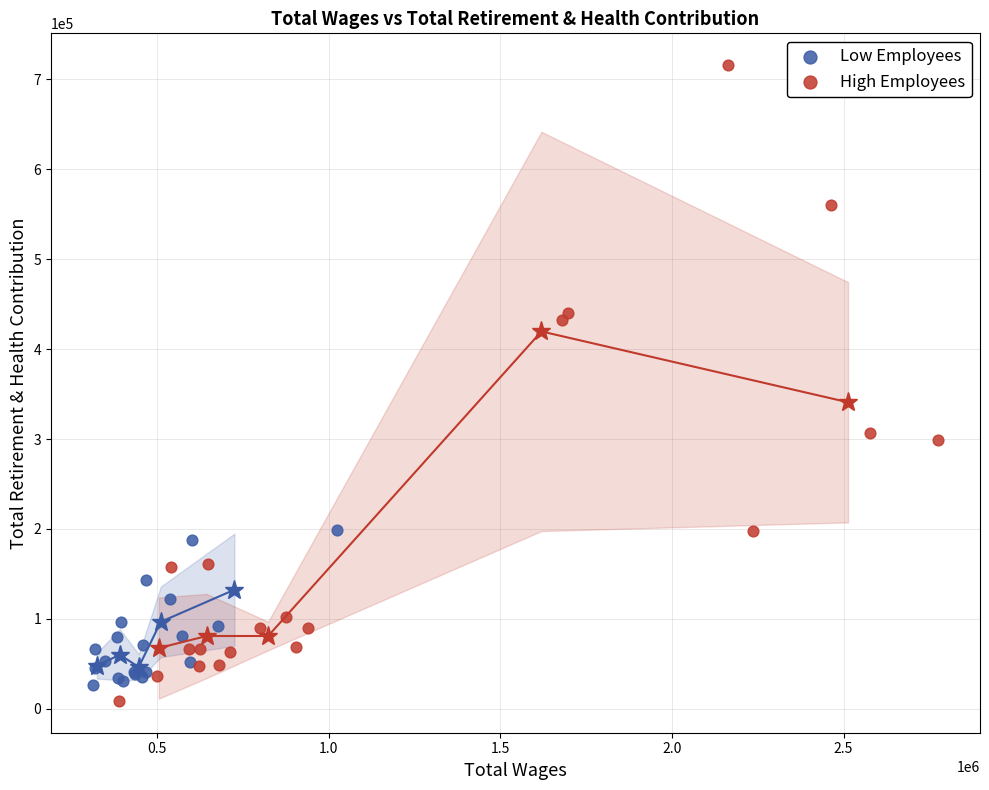

What are all the series names shown in the legend?

Low Employees, High Employees